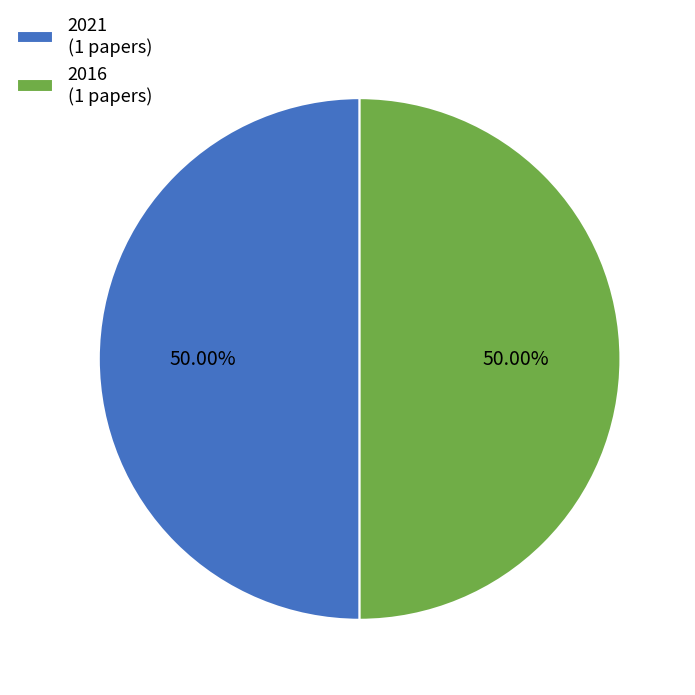

True or false: 2021 accounts for 39% of the total.

False